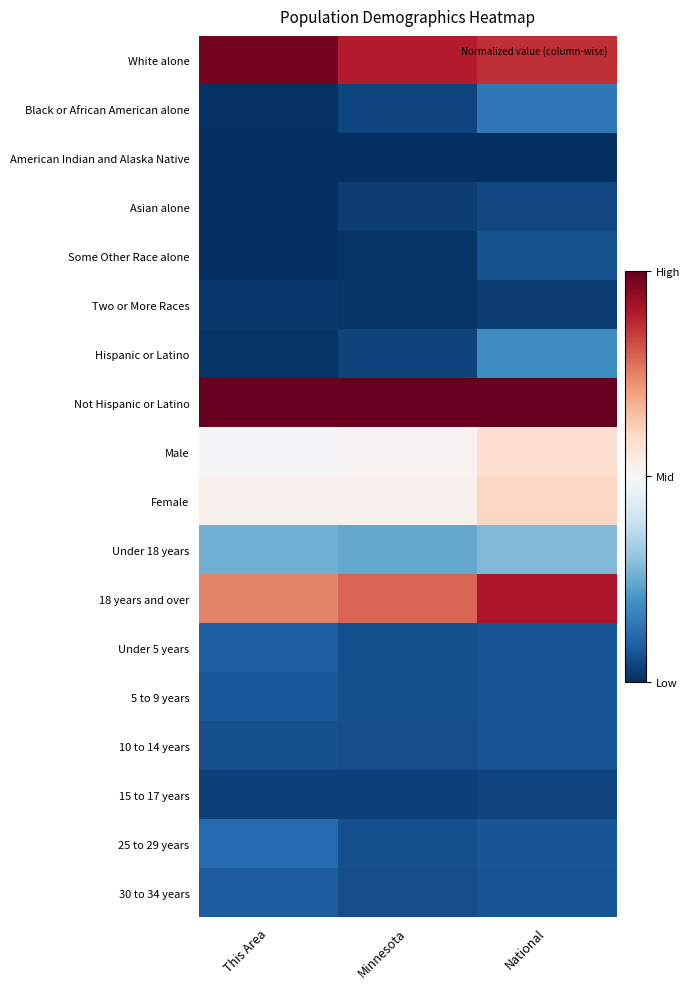

What is the difference between the highest and lowest values at This Area?

1.0